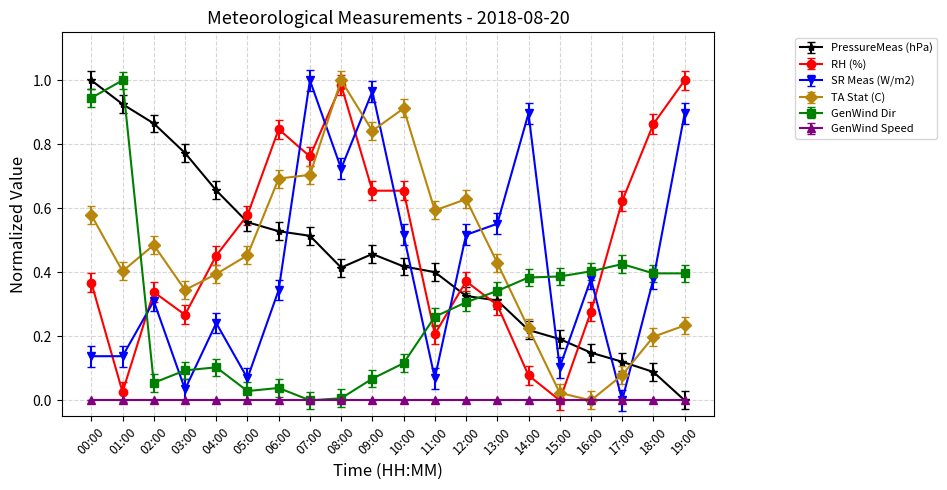

What is the sum of all GenWind Dir values?

5.8